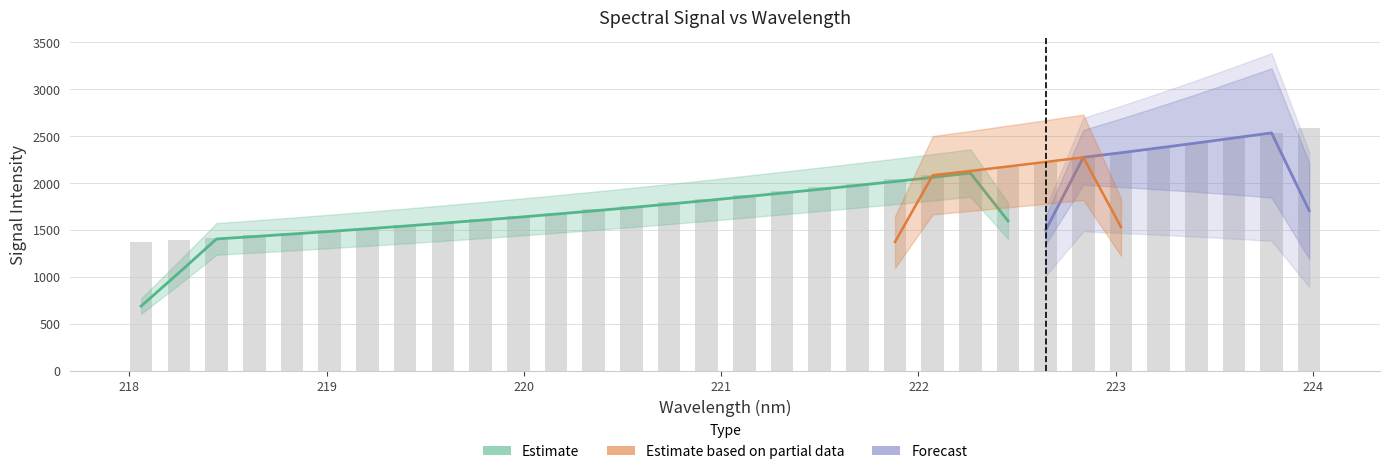

Read the value at 219.589.

1586.5